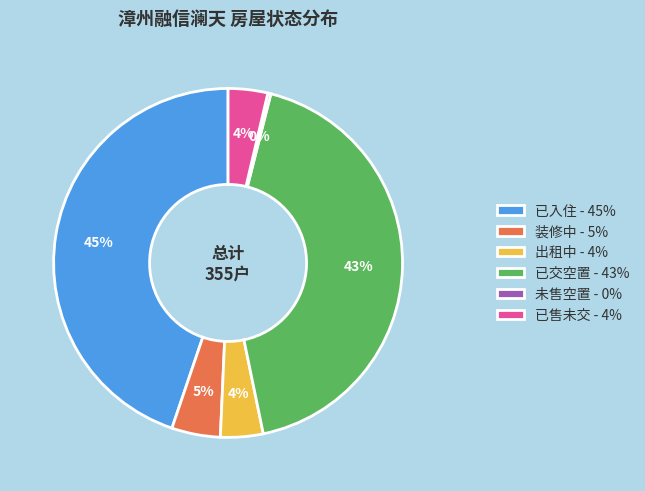

Is the sum of 已交空置 - 43% and 未售空置 - 0% greater than half?

No